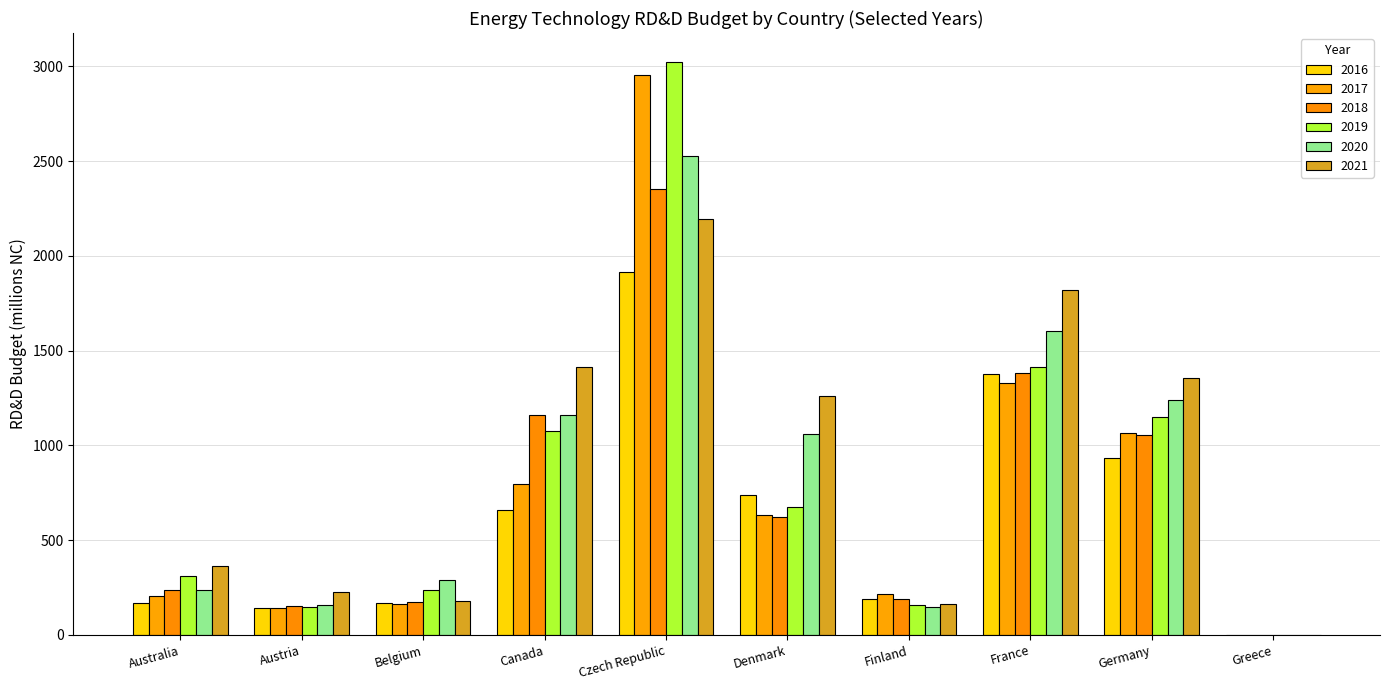

At how many categories does at least one series exceed 2866?

1